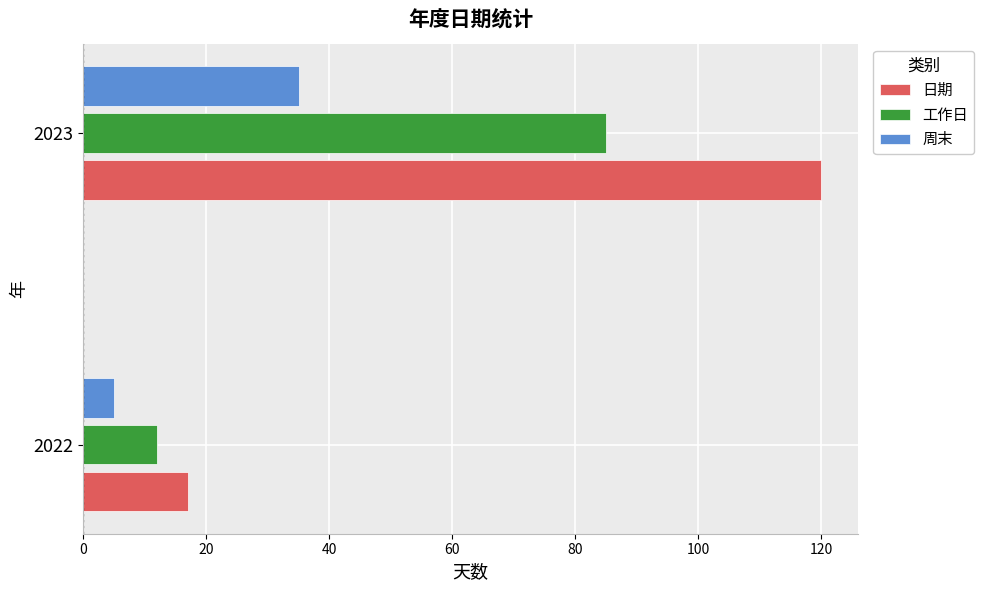

Which series changed the most between 2022 and 2023?

日期